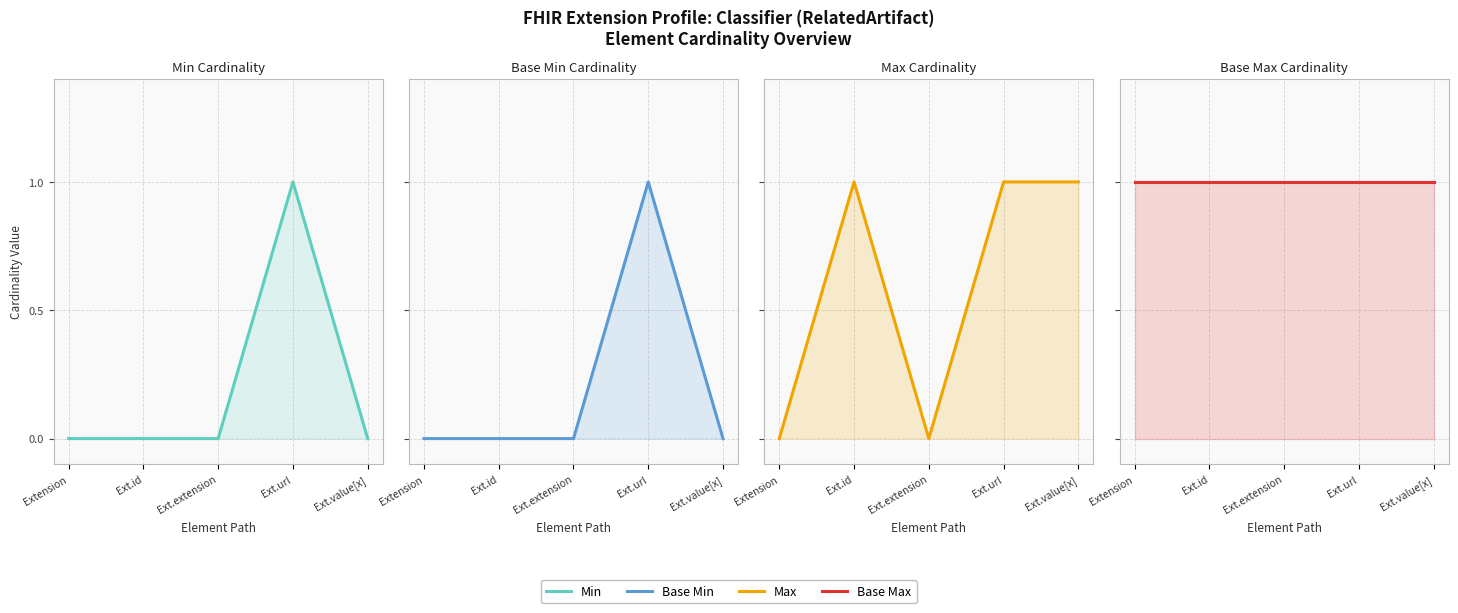

True or false: Max and Base Min intersect in this chart.

False